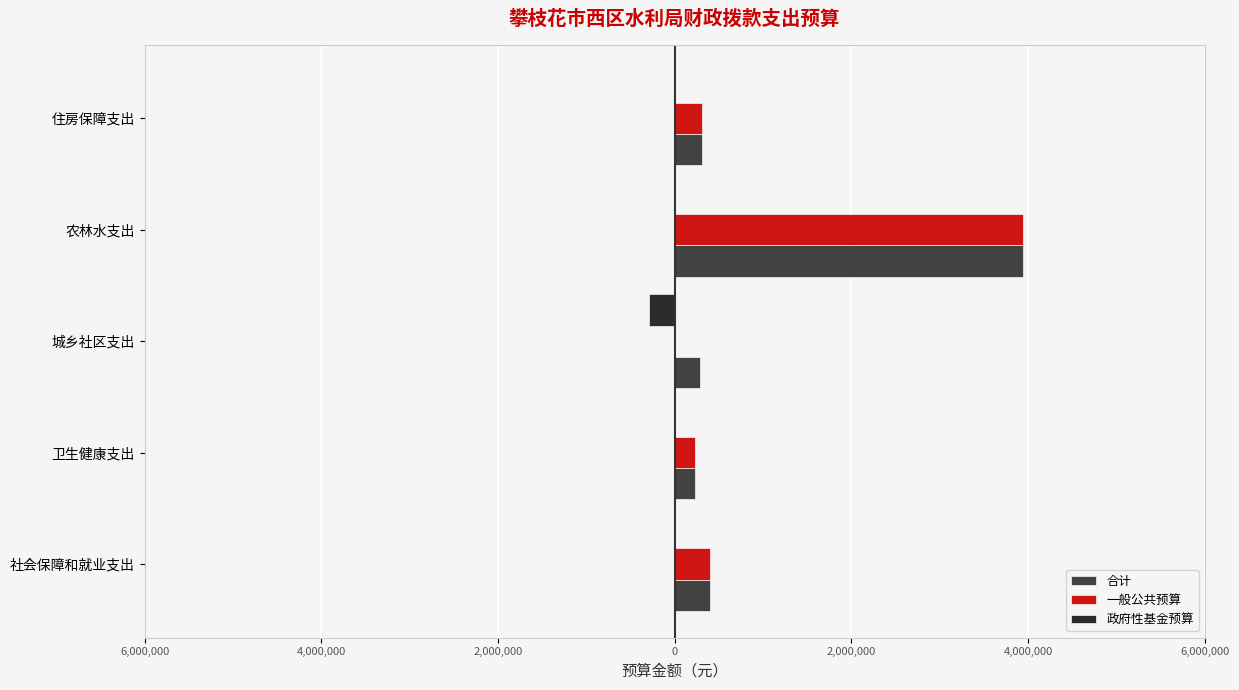

What are all the series names shown in the legend?

合计, 一般公共预算, 政府性基金预算